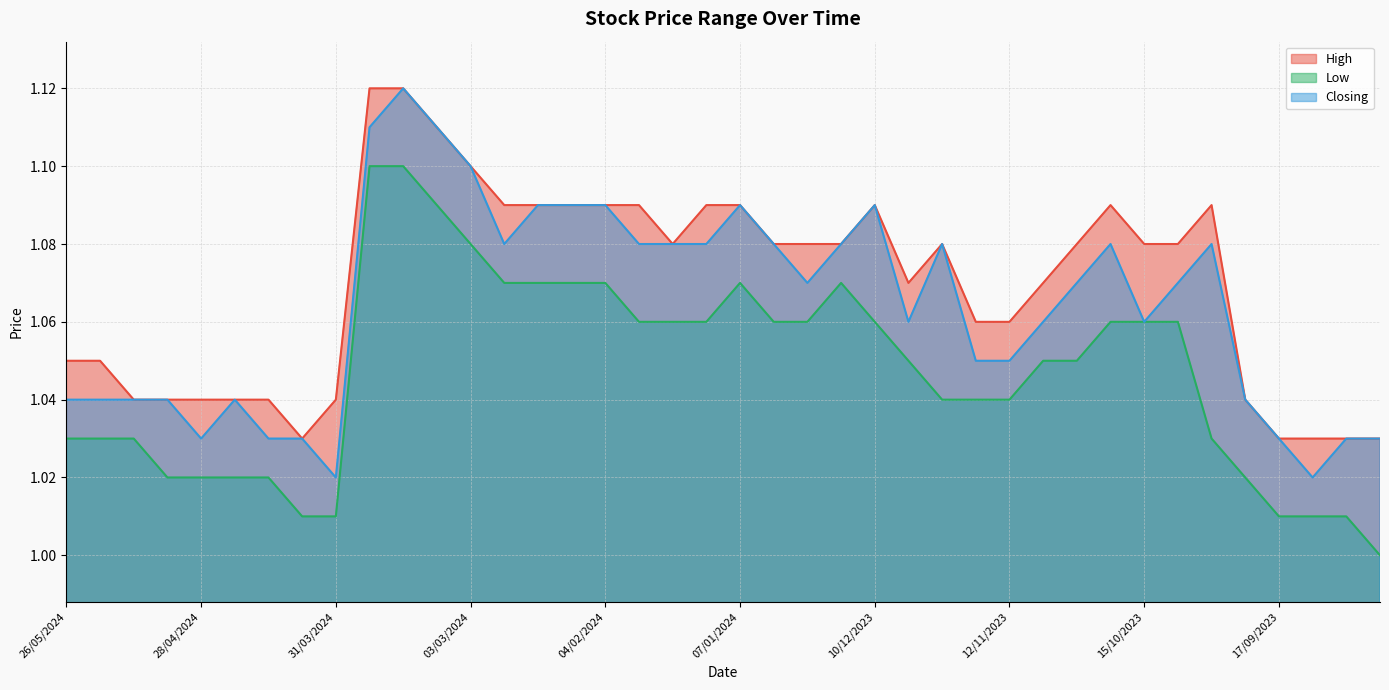

Reading left to right, what are all the values shown in this chart?

High: 1.1	1.1	1.0	1.0	1.0	1.0	1.0	1.0	1.0	1.1	1.1	1.1	1.1	1.1	1.1	1.1	1.1	1.1	1.1	1.1	1.1	1.1	1.1	1.1	1.1	1.1	1.1	1.1	1.1	1.1	1.1	1.1	1.1	1.1	1.1	1.0	1.0	1.0	1.0	1.0
Low: 1.0	1.0	1.0	1.0	1.0	1.0	1.0	1.0	1.0	1.1	1.1	1.1	1.1	1.1	1.1	1.1	1.1	1.1	1.1	1.1	1.1	1.1	1.1	1.1	1.1	1.1	1.0	1.0	1.0	1.1	1.1	1.1	1.1	1.1	1.0	1.0	1.0	1.0	1.0	1.0
Closing: 1.0	1.0	1.0	1.0	1.0	1.0	1.0	1.0	1.0	1.1	1.1	1.1	1.1	1.1	1.1	1.1	1.1	1.1	1.1	1.1	1.1	1.1	1.1	1.1	1.1	1.1	1.1	1.1	1.1	1.1	1.1	1.1	1.1	1.1	1.1	1.0	1.0	1.0	1.0	1.0